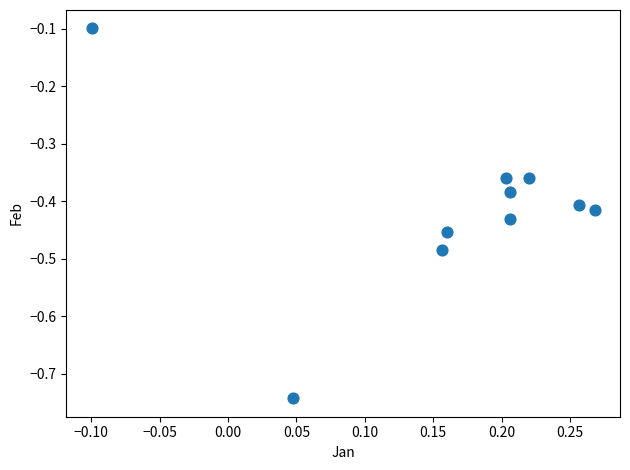

What is the range of Y values (max minus min)?

0.6